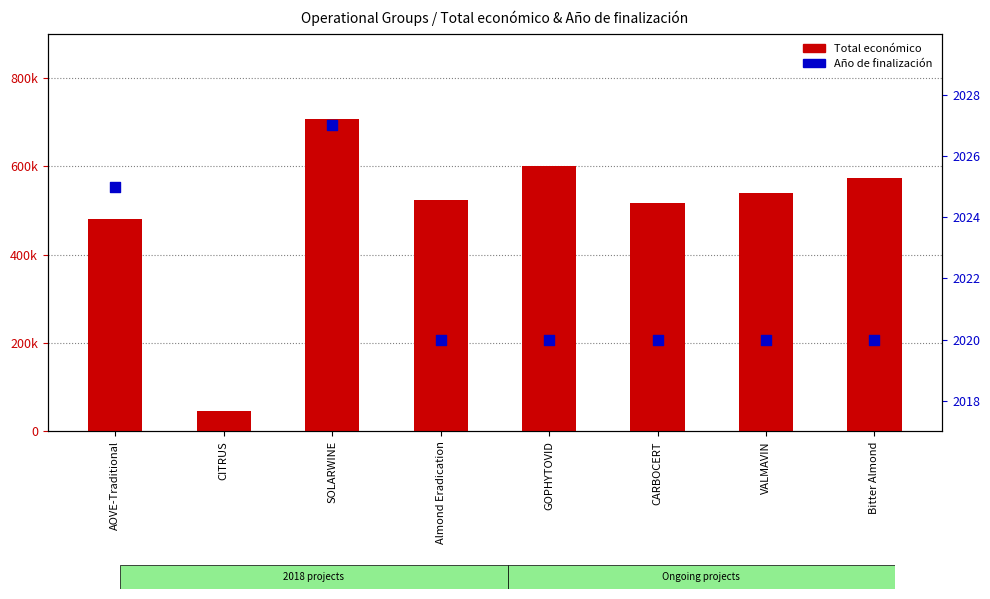

What are all the series names shown in the legend?

Total económico, Año de finalización